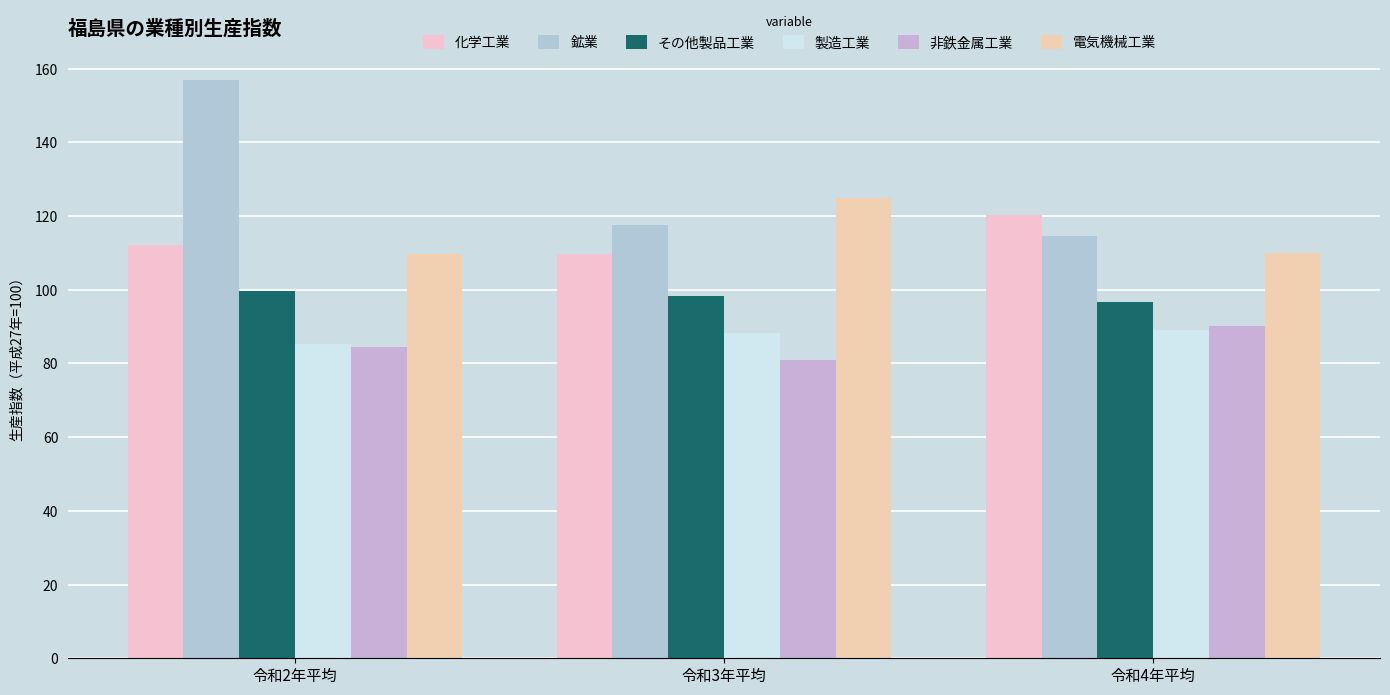

What is the spread (max minus min) of values at 令和2年平均?

72.4